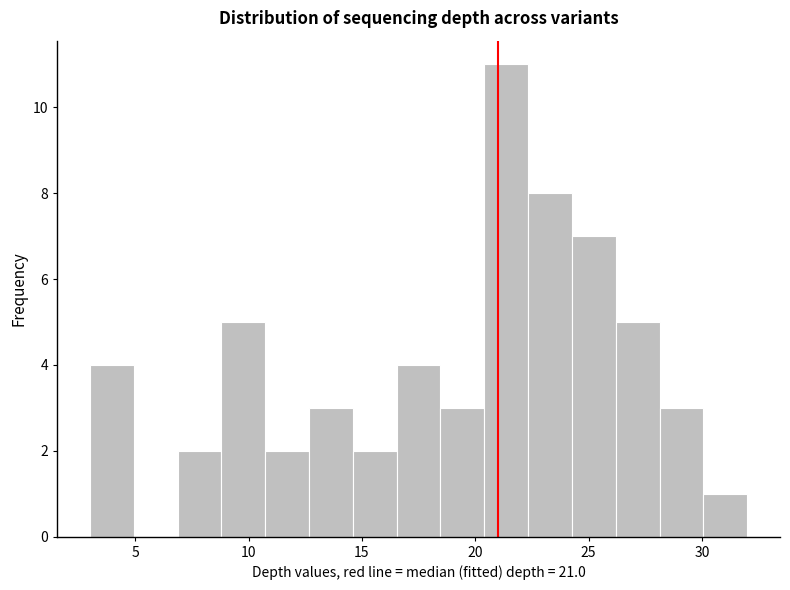

Around what value on the x-axis is the tallest bar? Give the approximate position of its centre, as read against the axis.

21.5